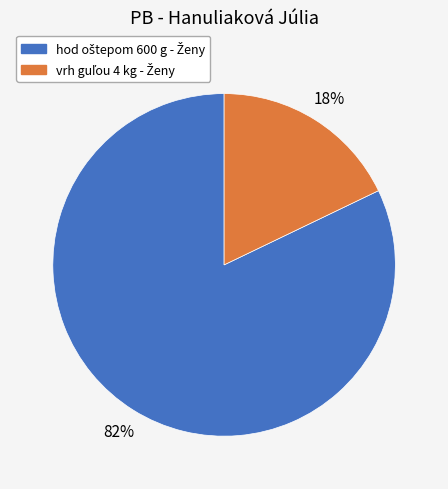

Does any single category account for the majority?

Yes